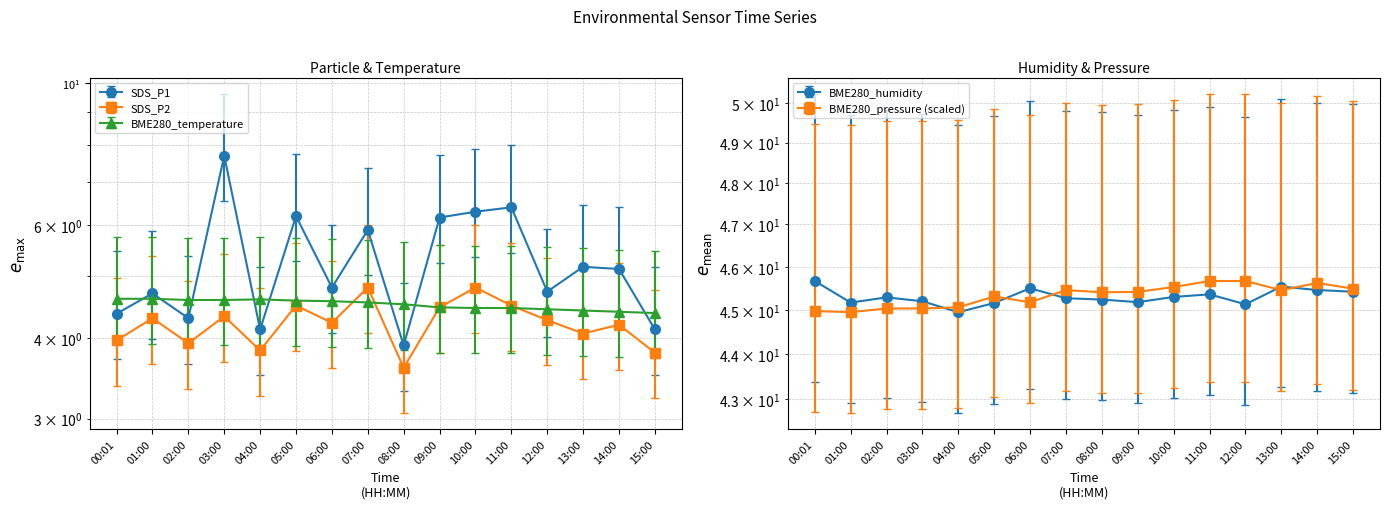

What is the total value across all series at 01:00?

103.0